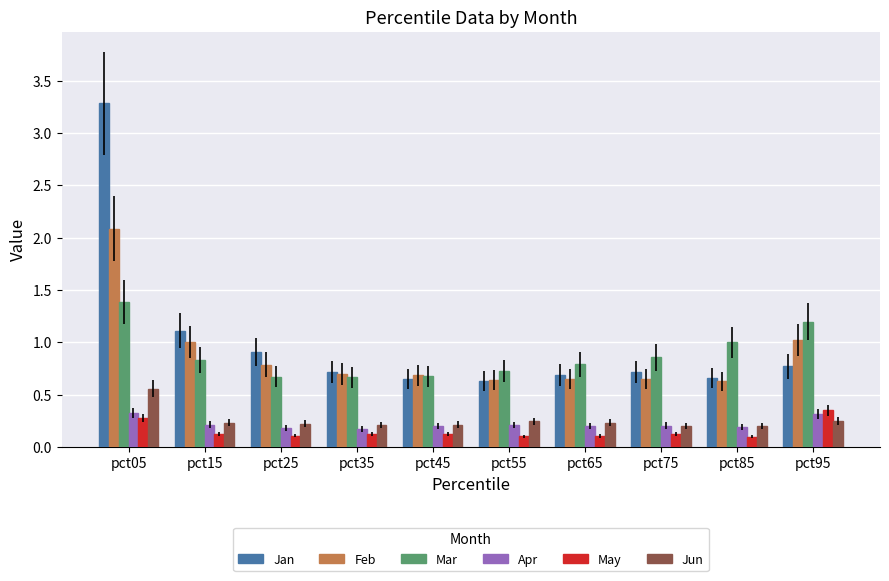

How many bars are there in total?

60